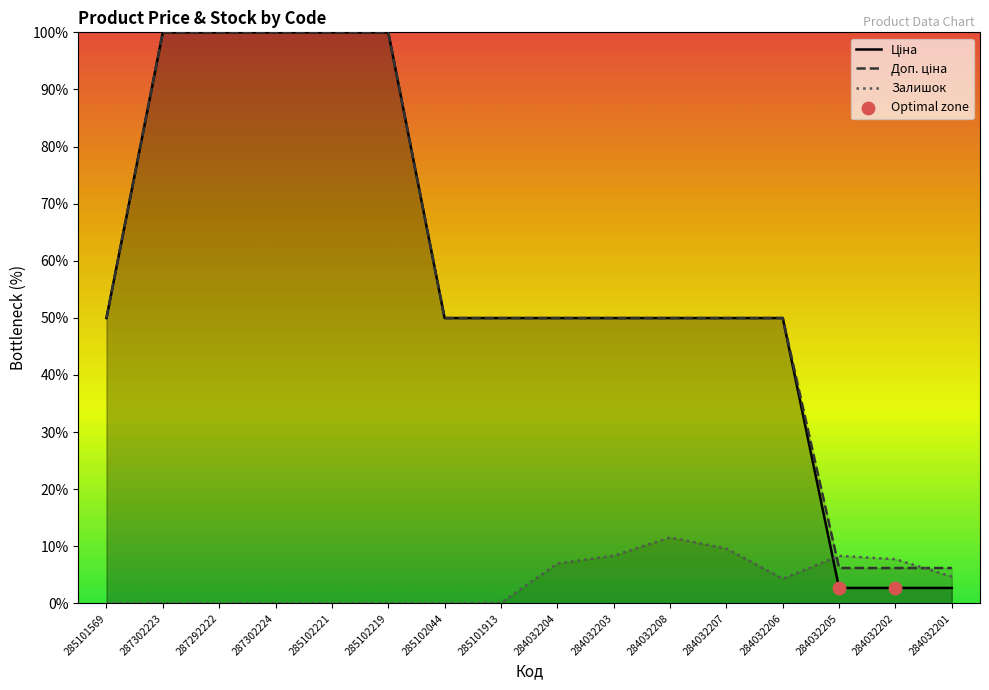

What is the total value across all series at 285102219?

200.0